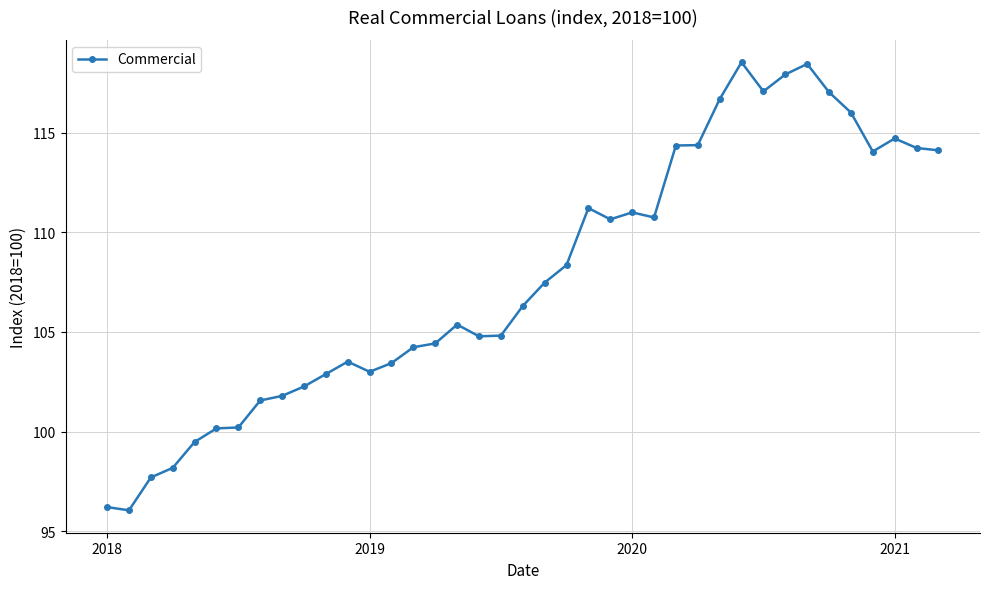

What is the difference between the second highest and second lowest values?

22.2